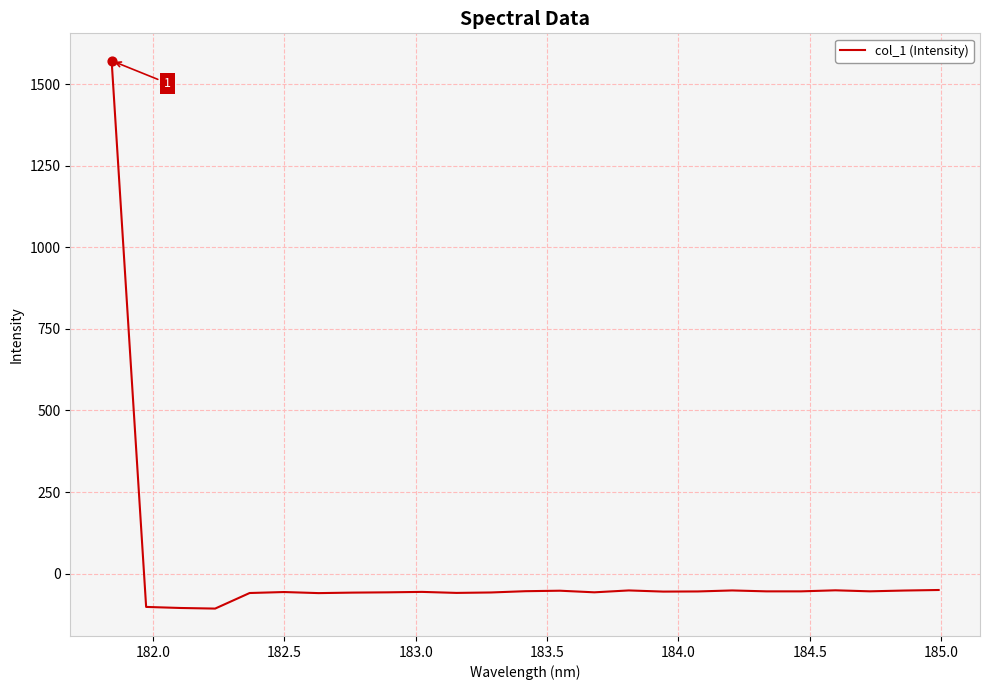

What is the smallest value displayed?

-107.0